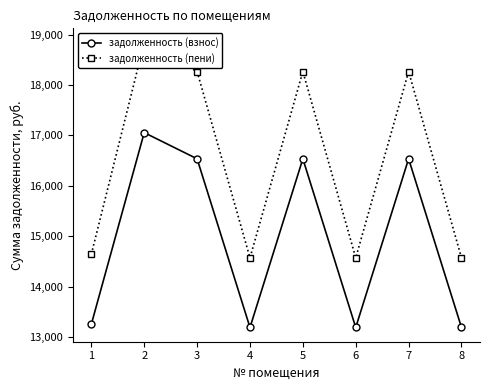

Reading left to right, what are all the values shown in this chart?

задолженность (взнос): 13253.5	17054.2	16534.3	13188.5	16534.3	13188.5	16534.3	13188.5
задолженность (пени): 14641.6	18840.2	18265.9	14569.7	18265.9	14569.7	18265.9	14569.7